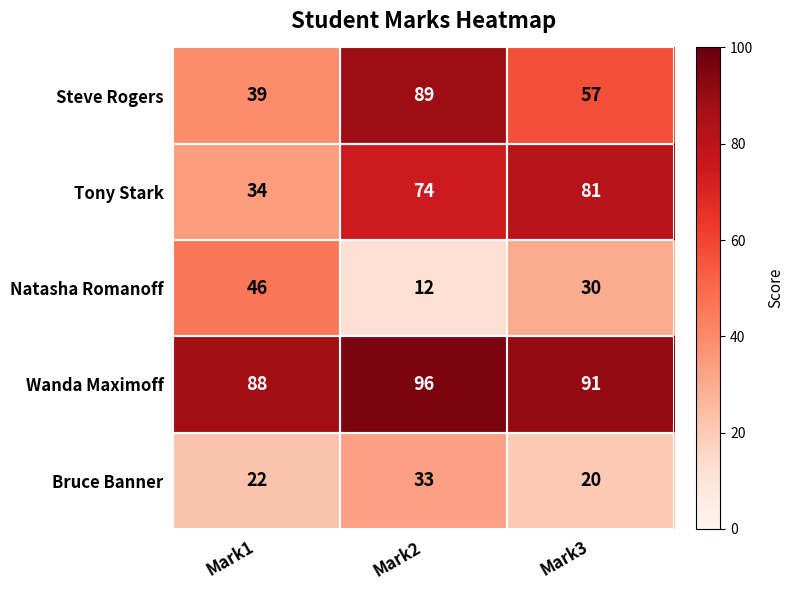

At Mark2, list the series in order from smallest to largest.

Natasha Romanoff, Bruce Banner, Tony Stark, Steve Rogers, Wanda Maximoff